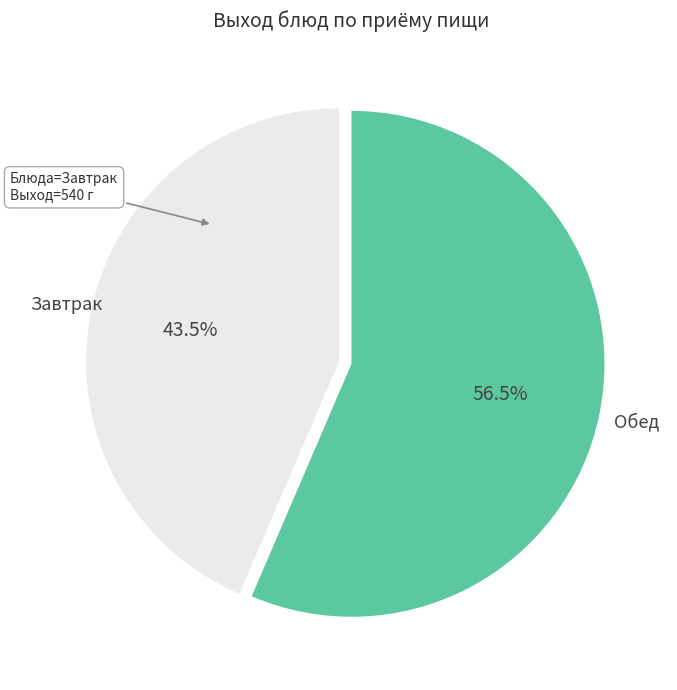

Is the sum of Завтрак and Обед greater than half?

Yes